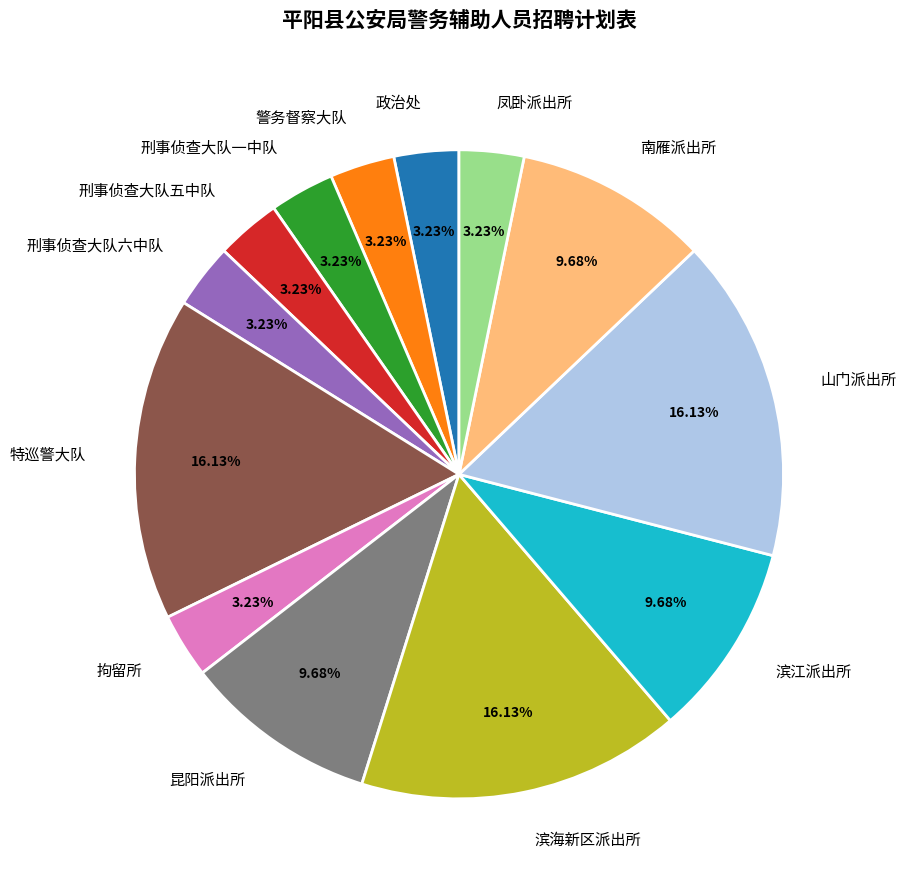

What is the ratio of the value at 昆阳派出所 to the value at 特巡警大队?

0.6